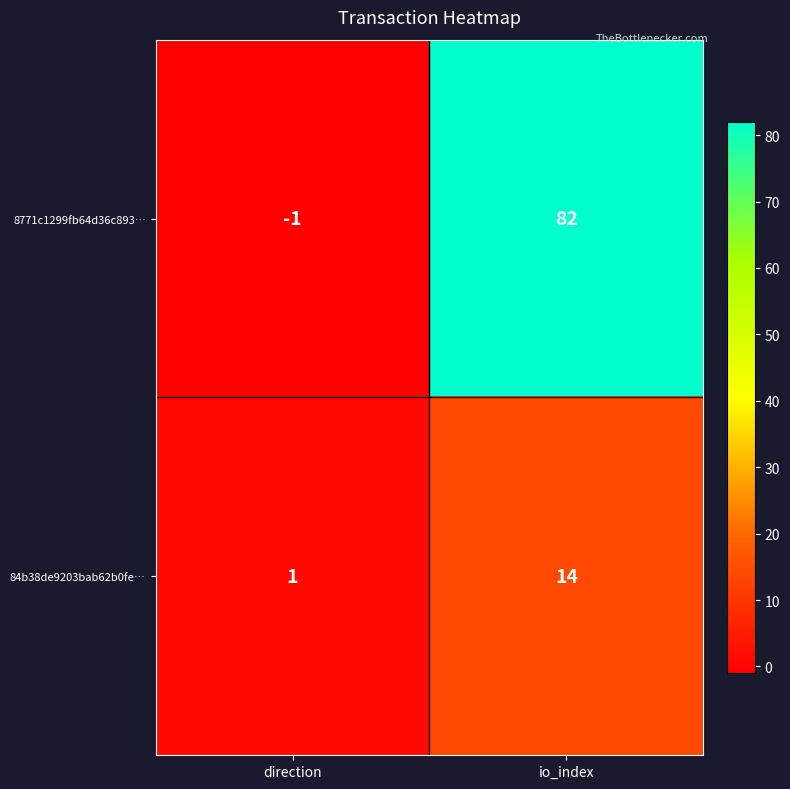

What is the total value across all series at io_index?

96